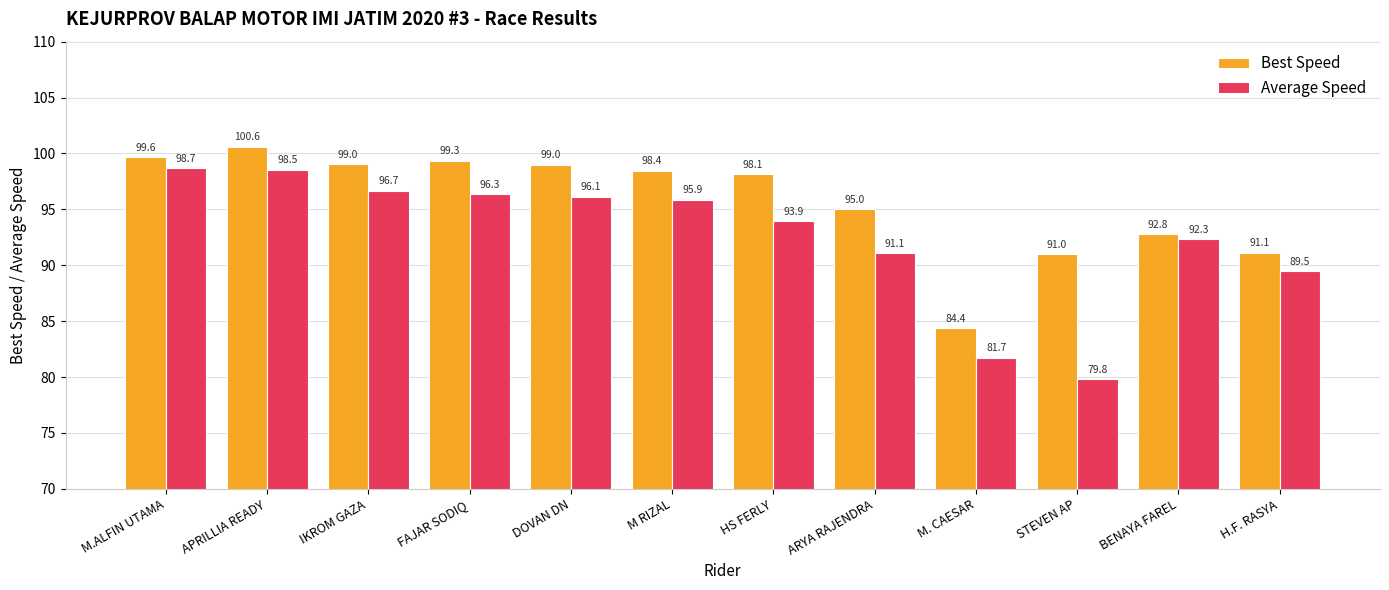

Is the value of Best Speed at ARYA RAJENDRA greater than the value of Average Speed at DOVAN DN?

No